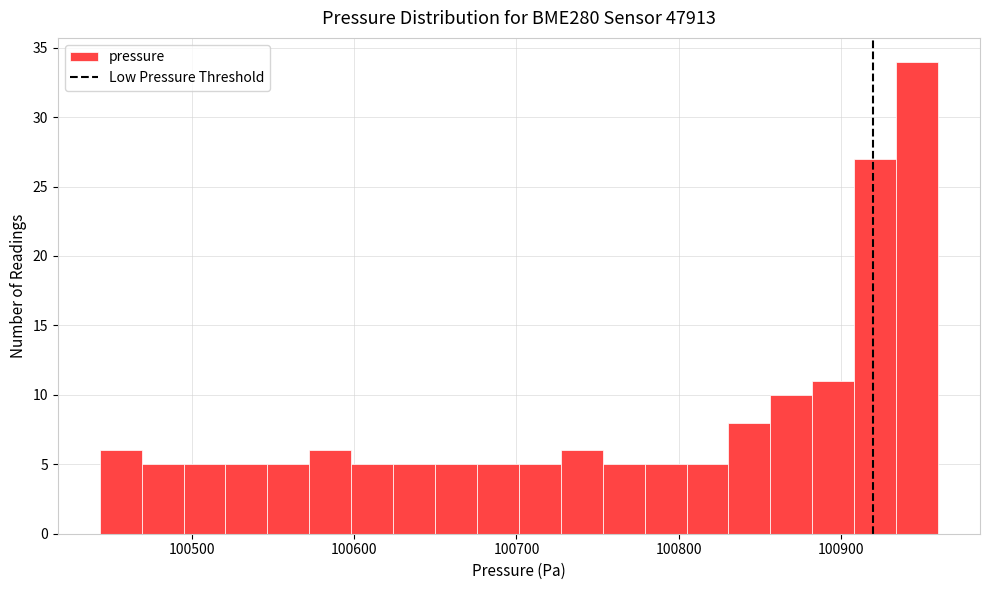

Read against the x-axis, roughly where is the centre of the tallest bar?

100950